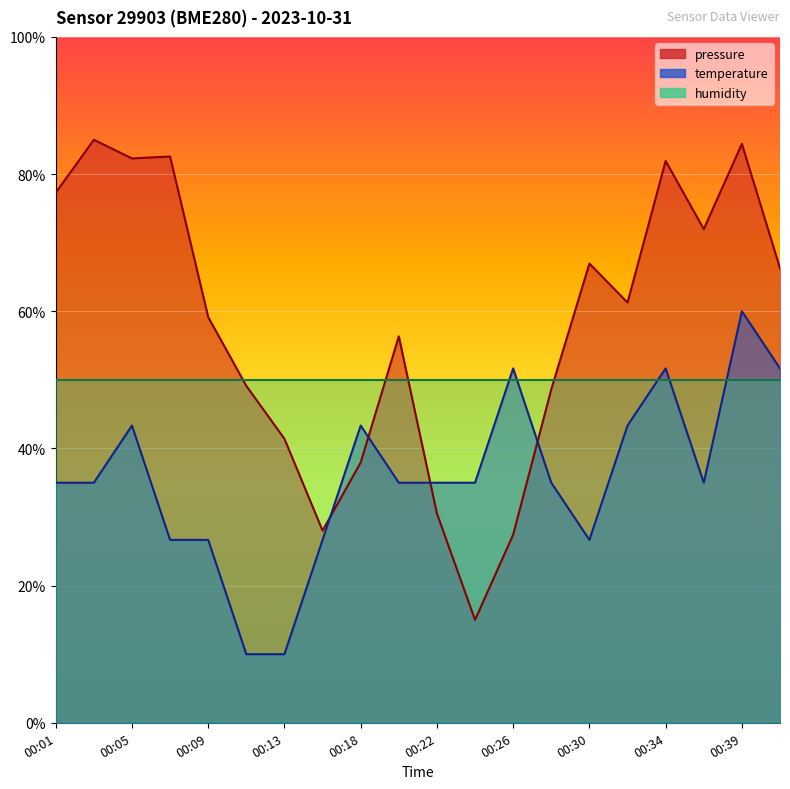

The pressure series shows 0.8 at 00:07. True or false?

True